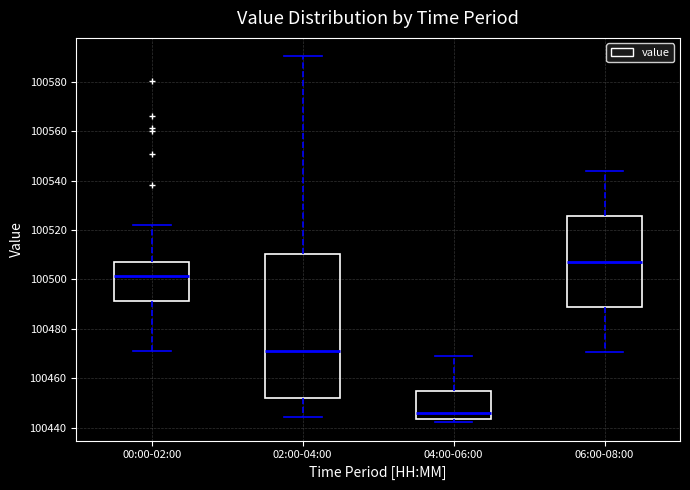

Comparing the boxes themselves (not the whiskers), which one is the tallest?

02:00-04:00